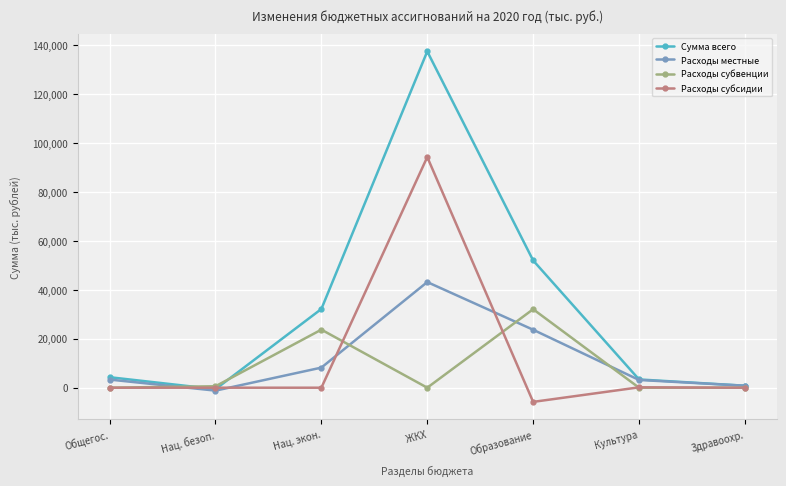

What is the label of the 2nd point from the right?

Культура